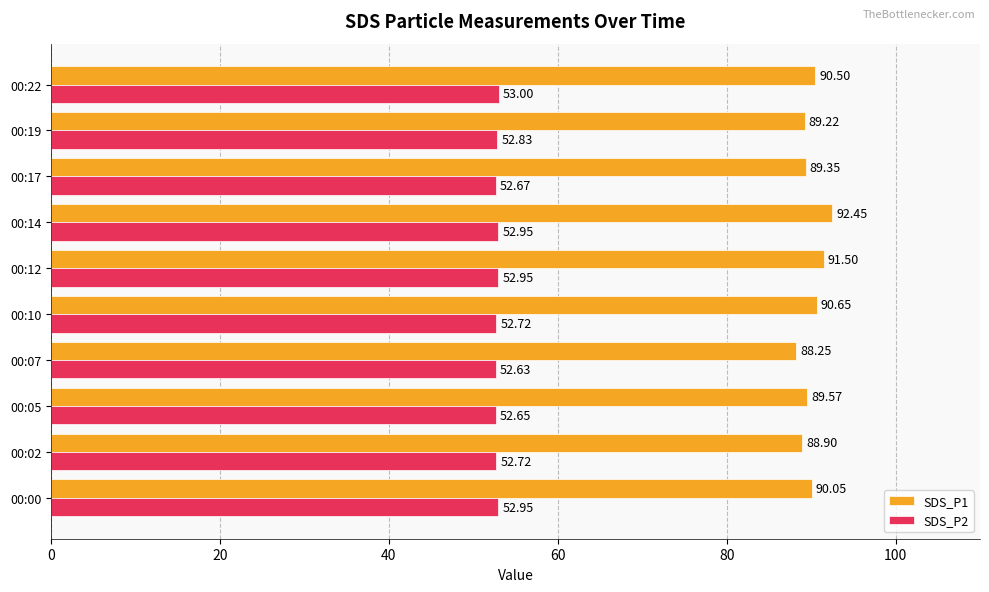

Which category has the highest value in the SDS_P2 series?

00:22